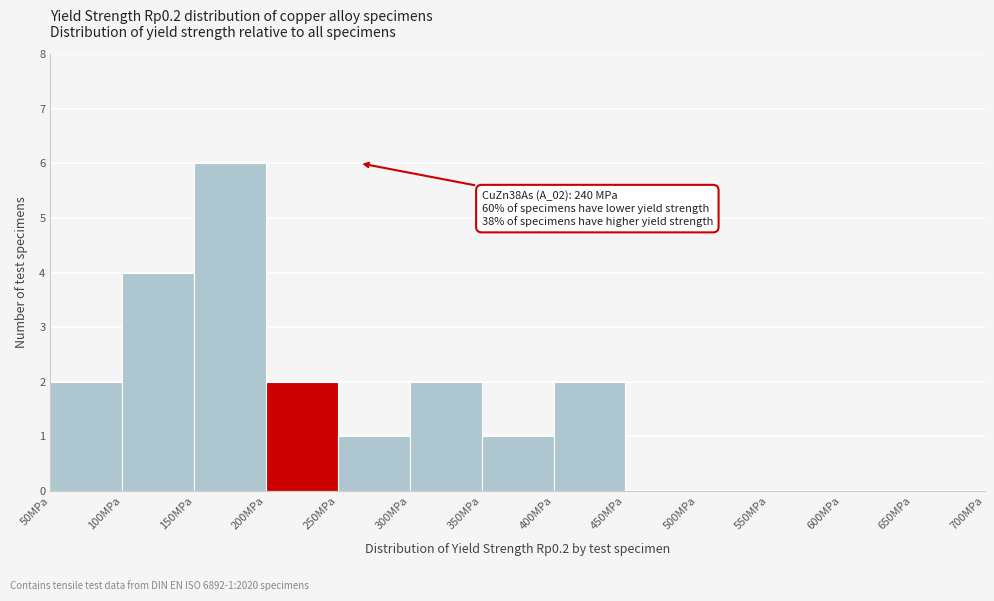

Which range on the x-axis has the tallest bar?

150 to 200